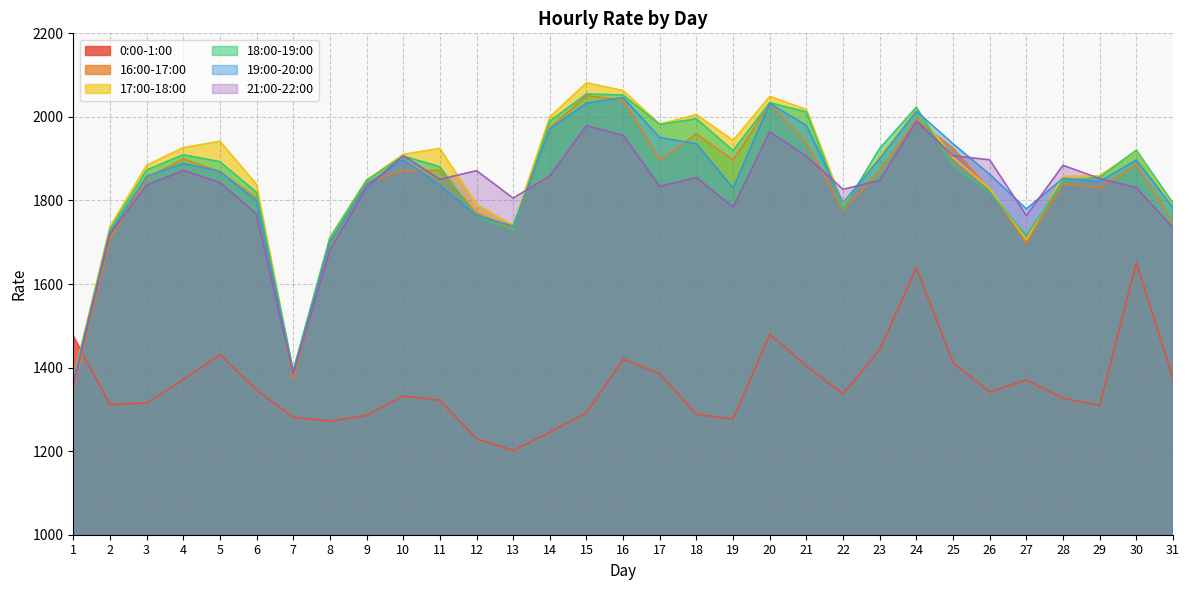

How many values in the 17:00-18:00 series are below 1902?

15